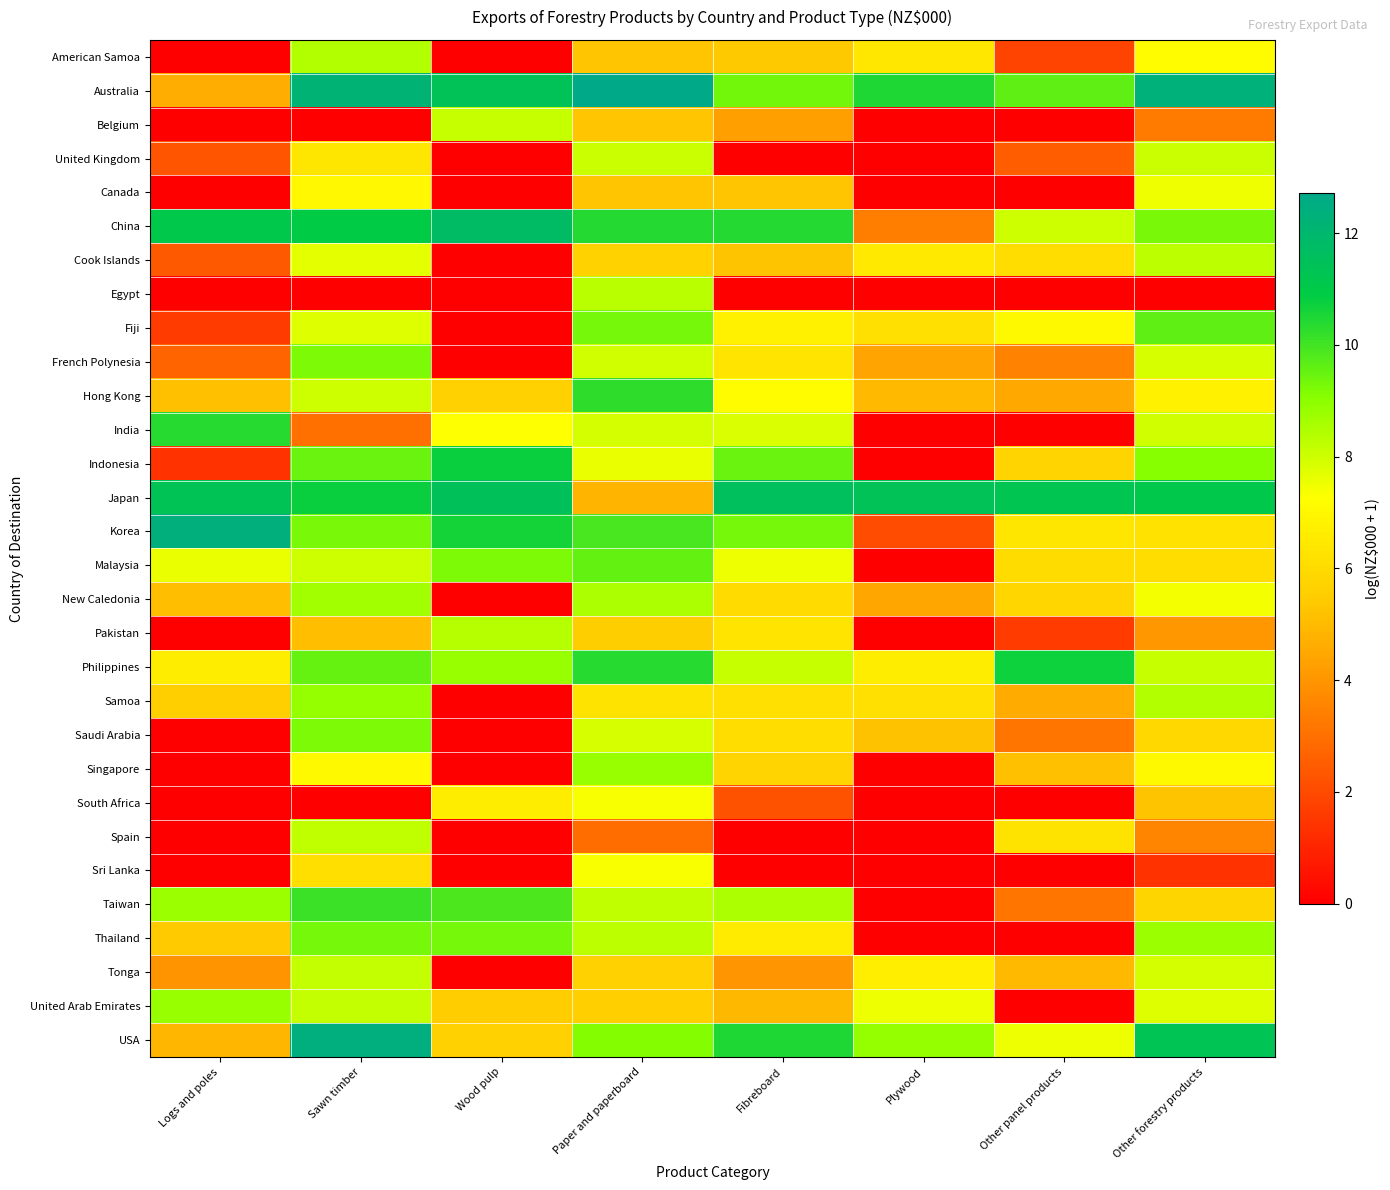

List the series in order of their peak value, lowest first.

Sri Lanka, South Africa, Canada, United Kingdom, Belgium, Tonga, Spain, Cook Islands, Egypt, Pakistan, American Samoa, New Caledonia, Singapore, United Arab Emirates, Samoa, Saudi Arabia, French Polynesia, Thailand, Malaysia, Fiji, Taiwan, Hong Kong, India, Philippines, Indonesia, Japan, China, Korea, USA, Australia